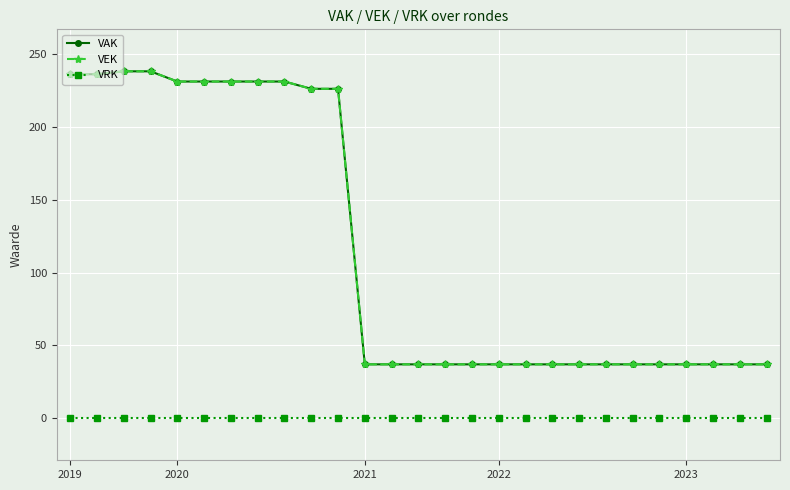

Is this an area chart (filled region under the line)?

No